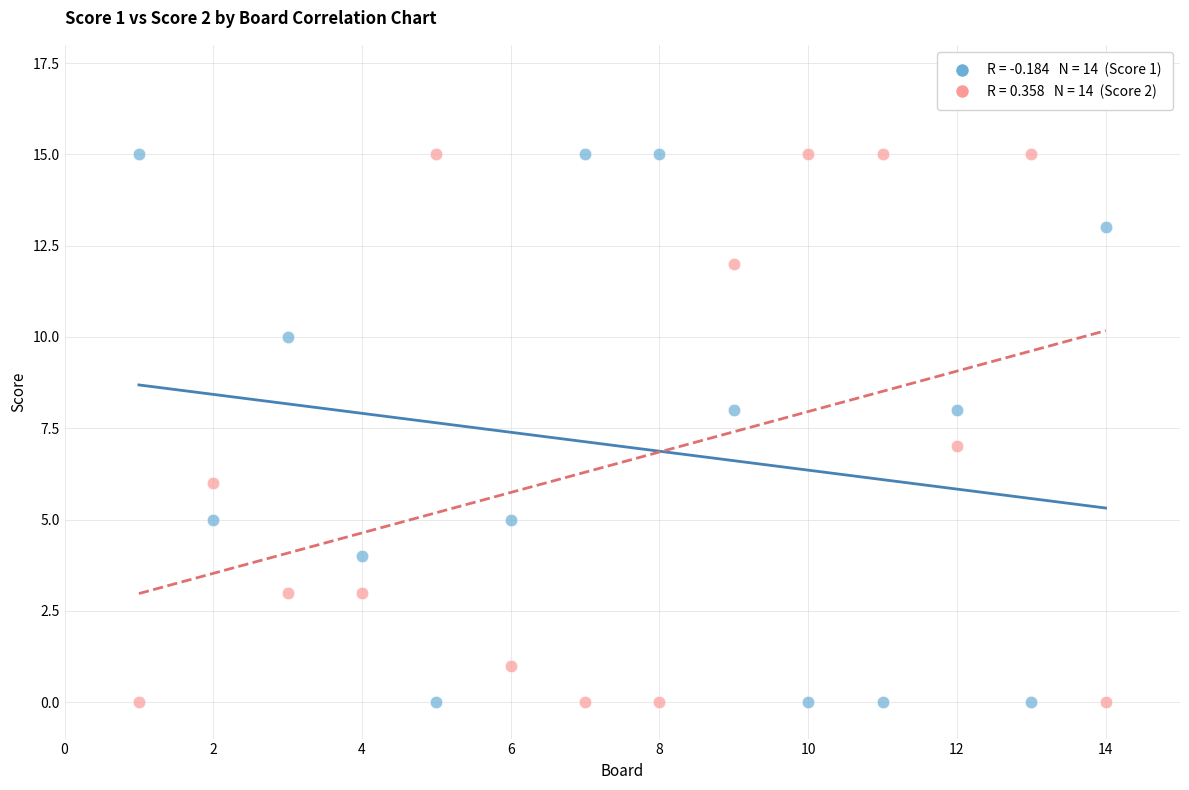

Across all data points, what is the range of Y values (max minus min)?

15